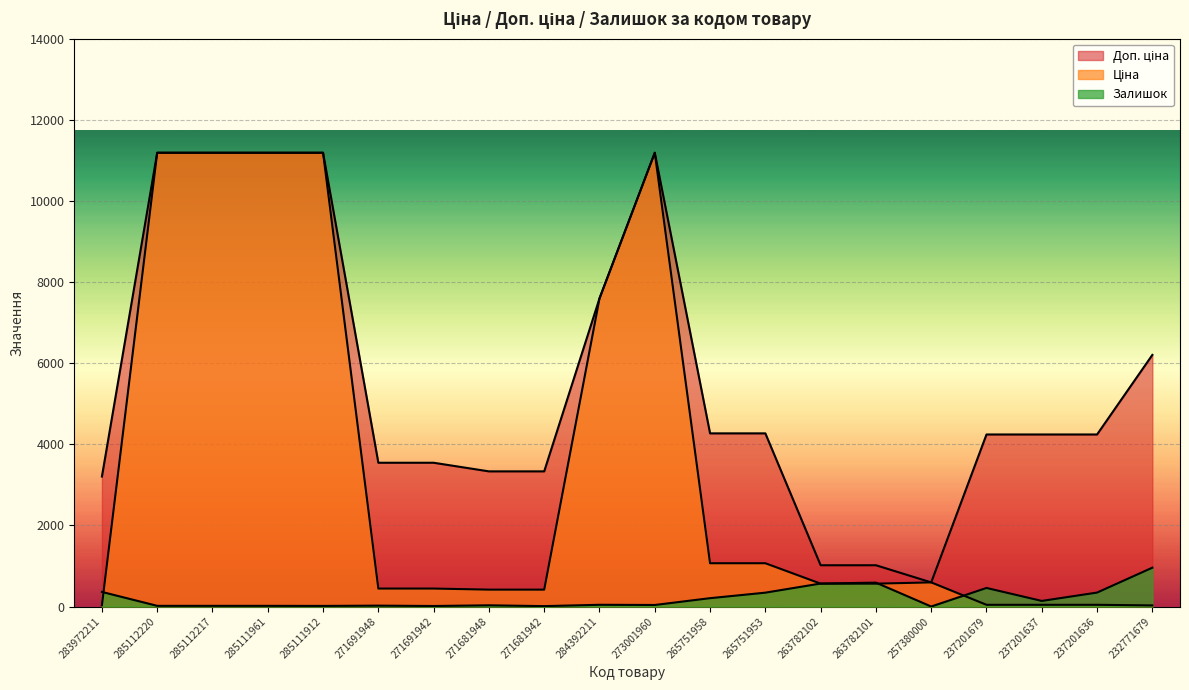

Between 271691948 and 271681942, which series saw the biggest shift?

Доп. ціна